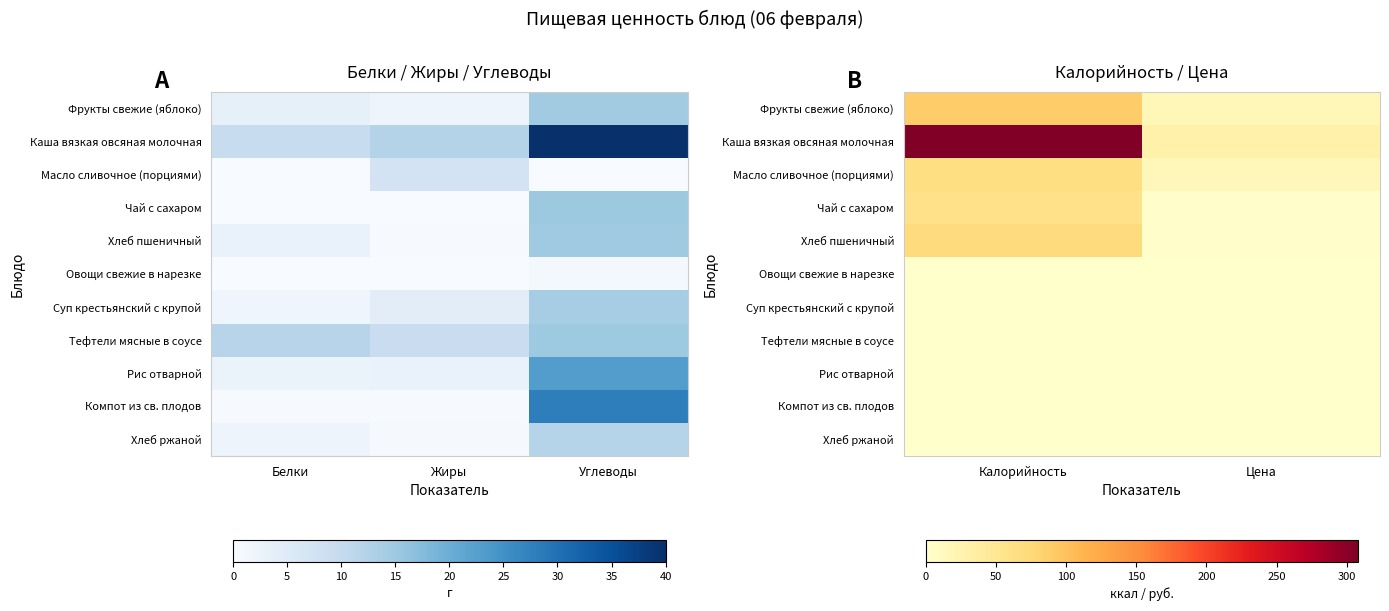

The value of Хлеб пшеничный at Калорийность is 48.7. True or false?

False